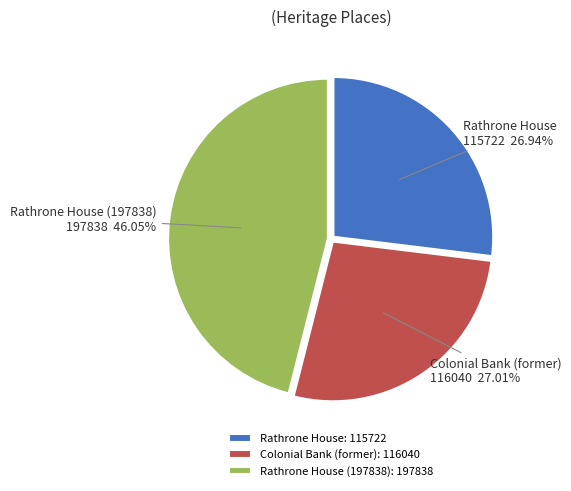

What is the ratio of the value at Rathrone House to the value at Rathrone House (197838)?

0.6